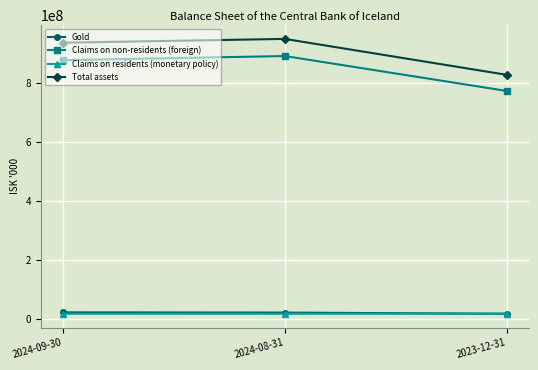

Is the value of Claims on non-residents (foreign) at 2024-08-31 greater than the value of Total assets at 2024-08-31?

No